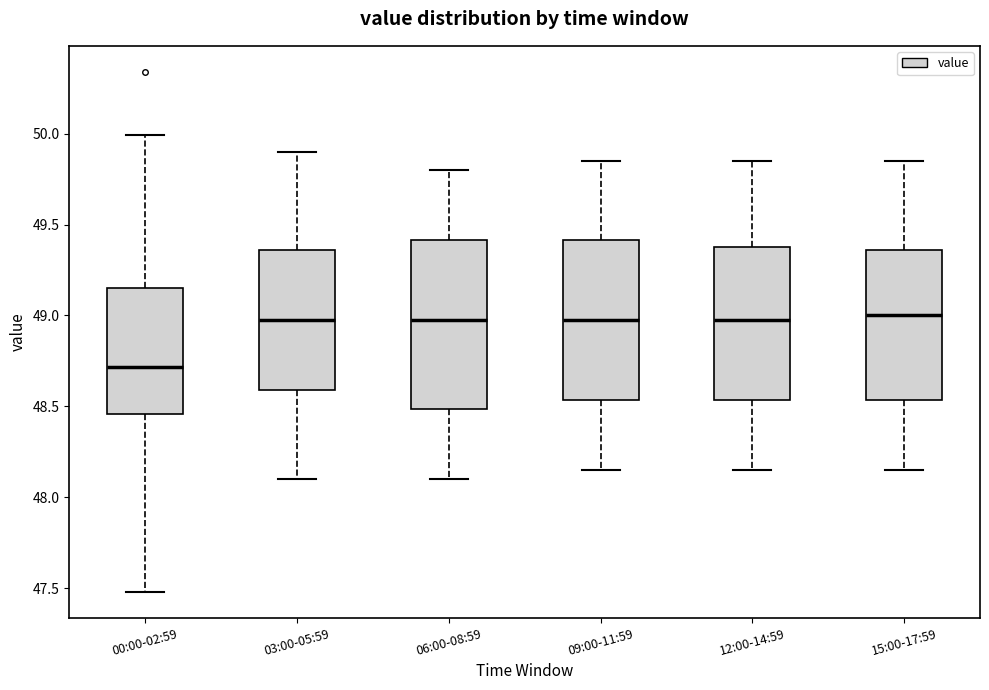

Where is the lower edge of the box for 15:00-17:59 on the y-axis? The values are not printed on the chart, so give them approximately, as read against the axis.

48.55